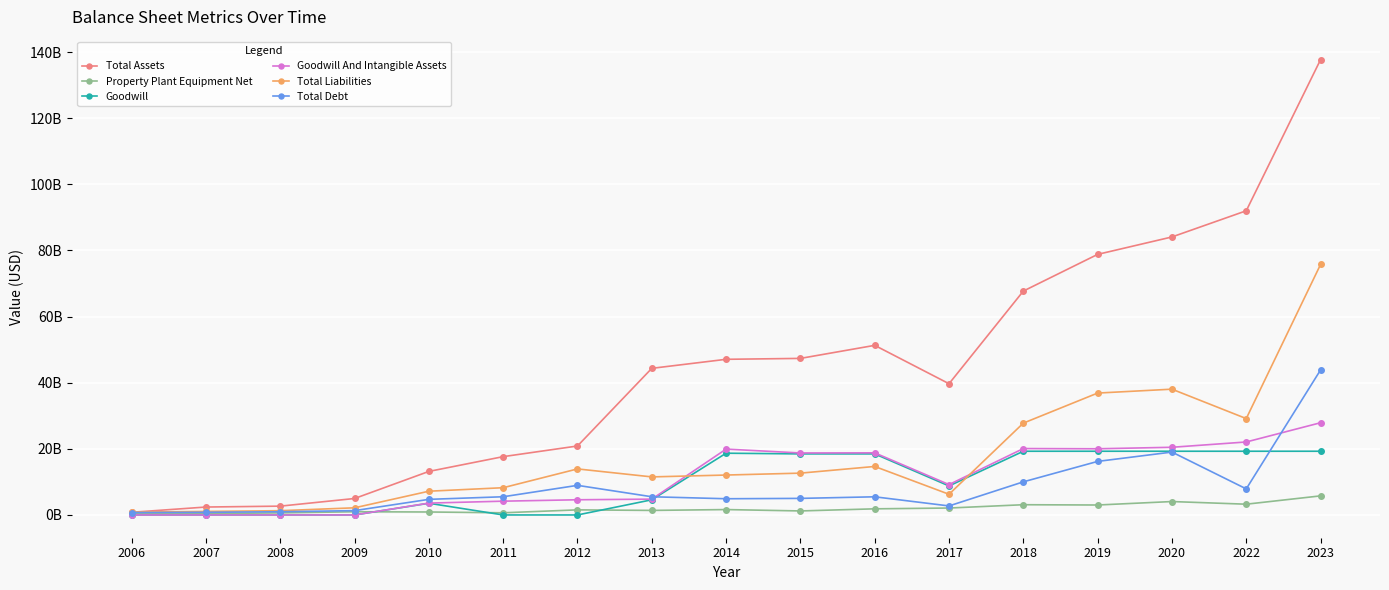

Rank the series by their maximum value, from highest to lowest.

Total Assets, Total Liabilities, Total Debt, Goodwill And Intangible Assets, Goodwill, Property Plant Equipment Net